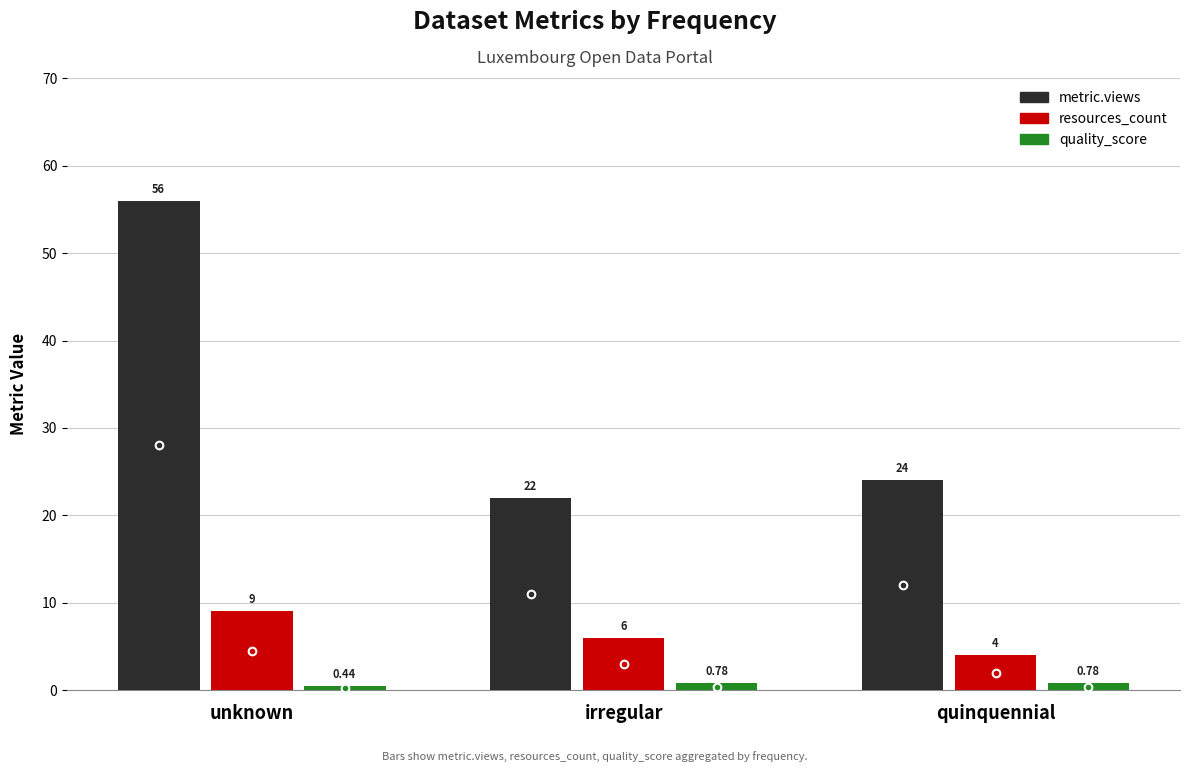

What is the difference between the metric.views values at unknown and quinquennial?

32.0